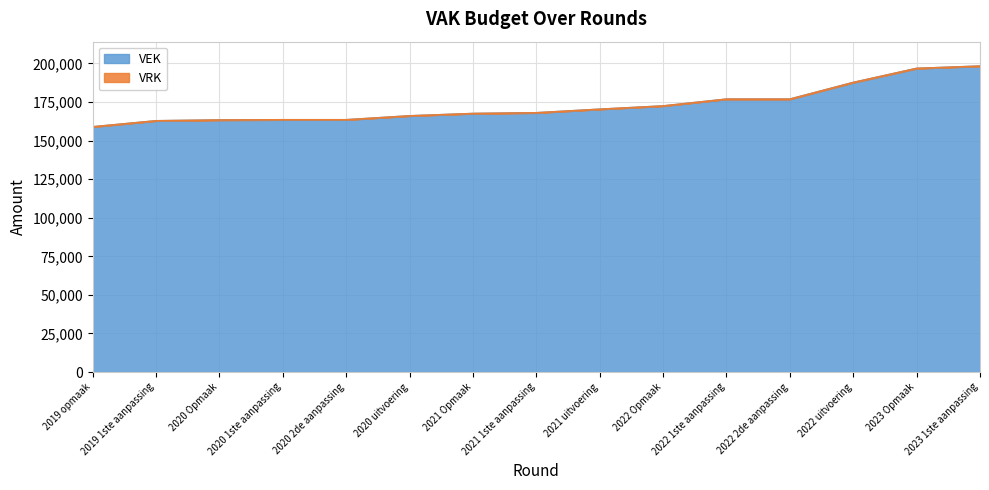

True or false: the data shows 176864 at 2022 2de aanpassing.

True